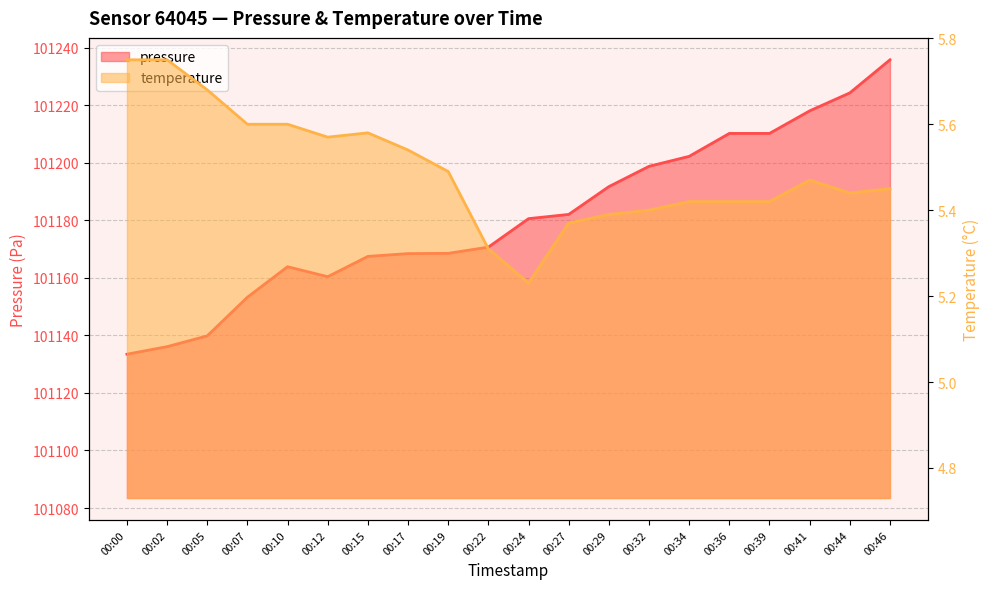

Which category has the lowest value in the temperature series?

00:24